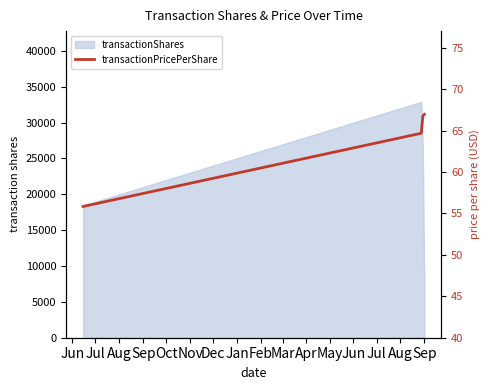

The value at Sep is 91.4. True or false?

False